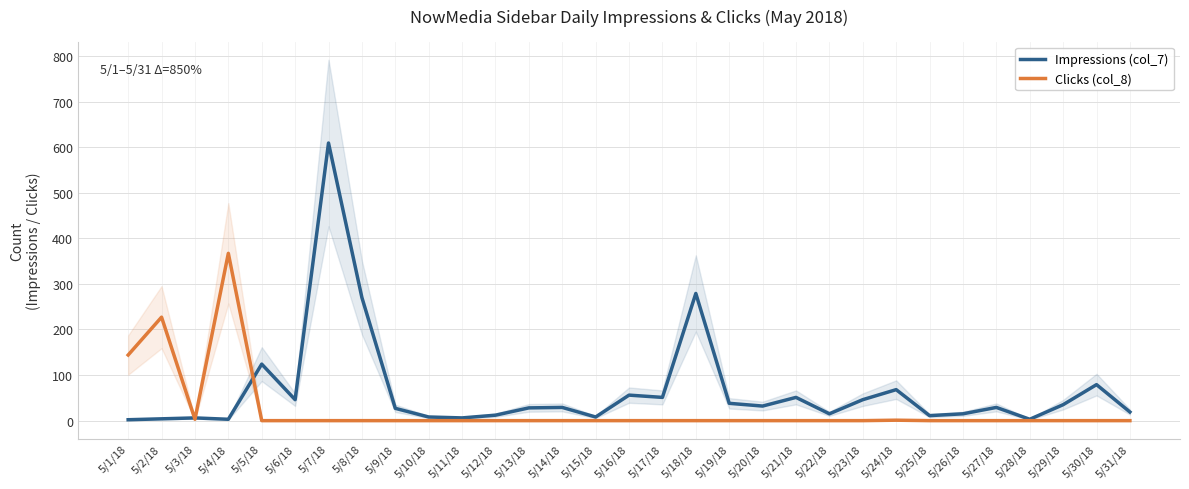

What is the difference between the highest and lowest values at 5/1/18?

142